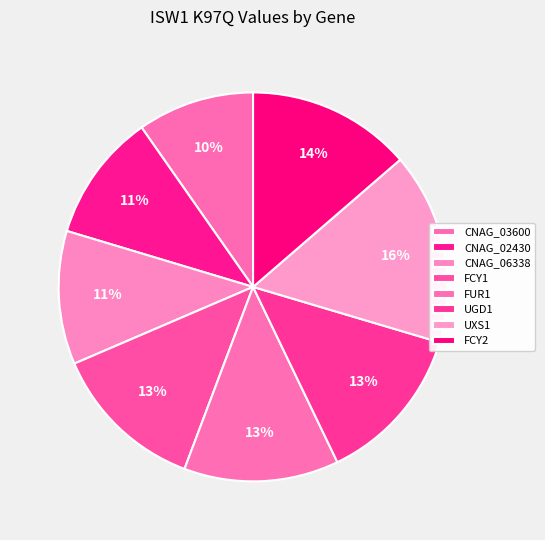

True or false: CNAG_06338 accounts for 11% of the total.

True